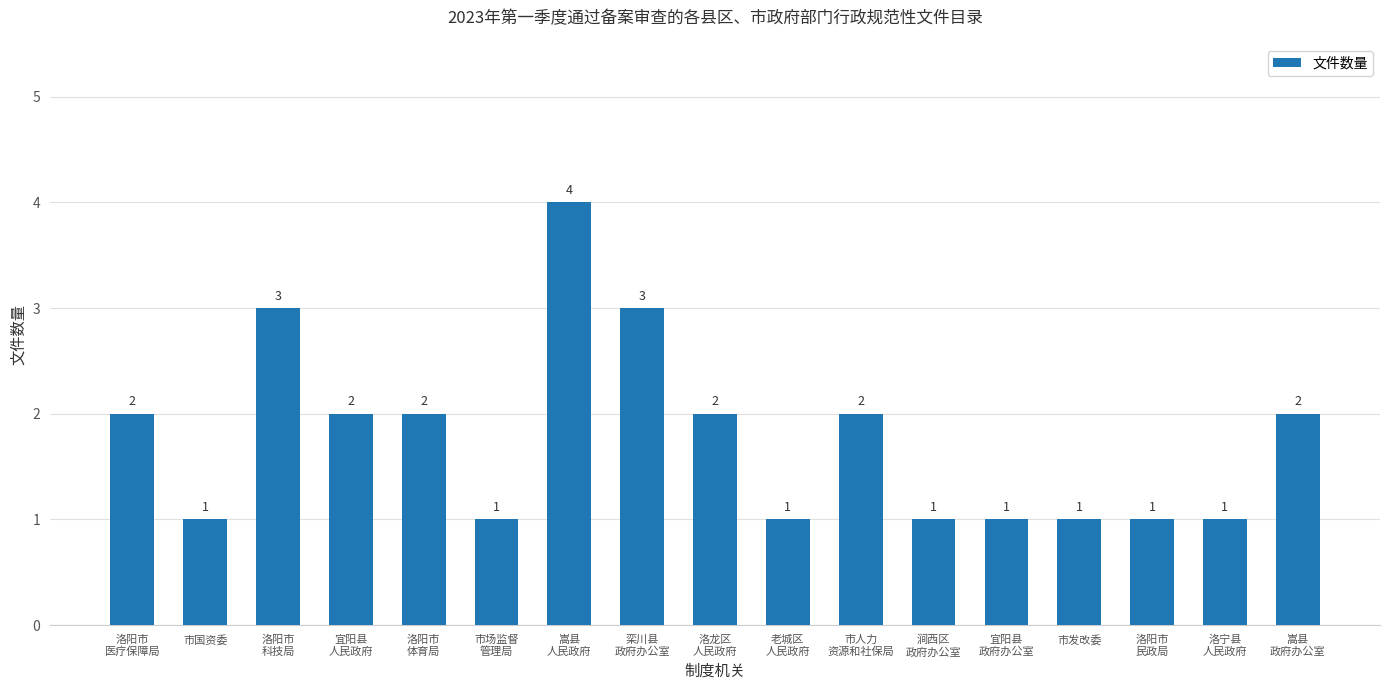

What is the difference between the second highest and second lowest values?

2